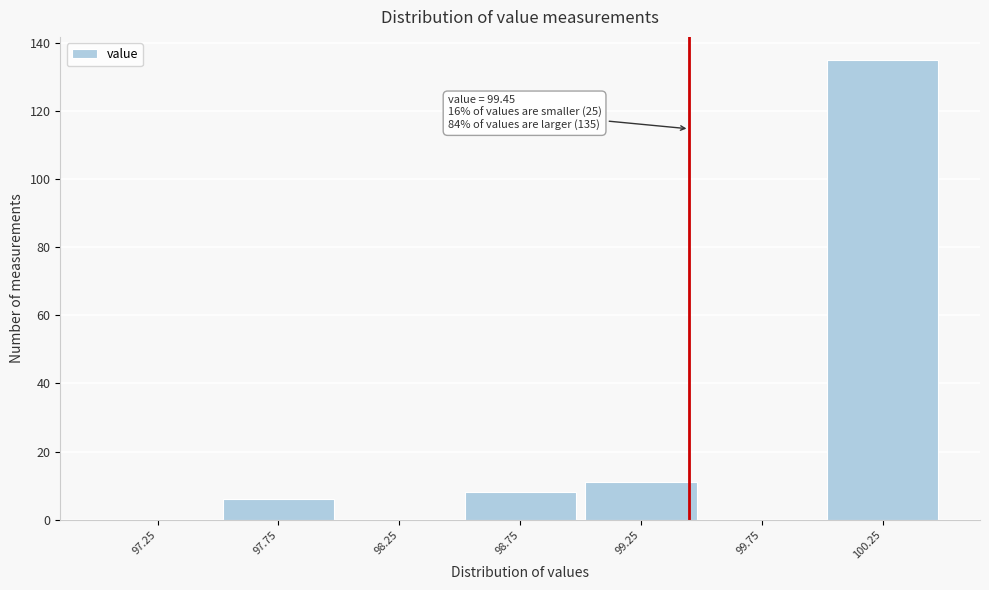

Over which range of the x-axis is the bar tallest?

100.0 to 100.5